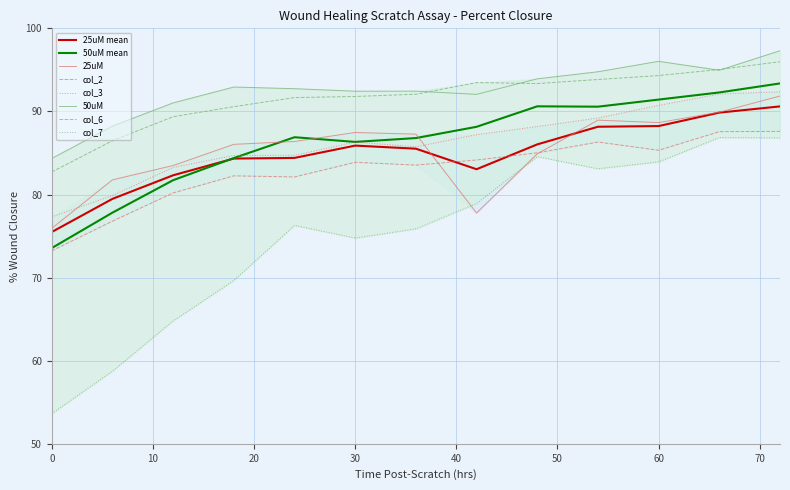

True or false: col_2 and col_6 cross at least once.

False